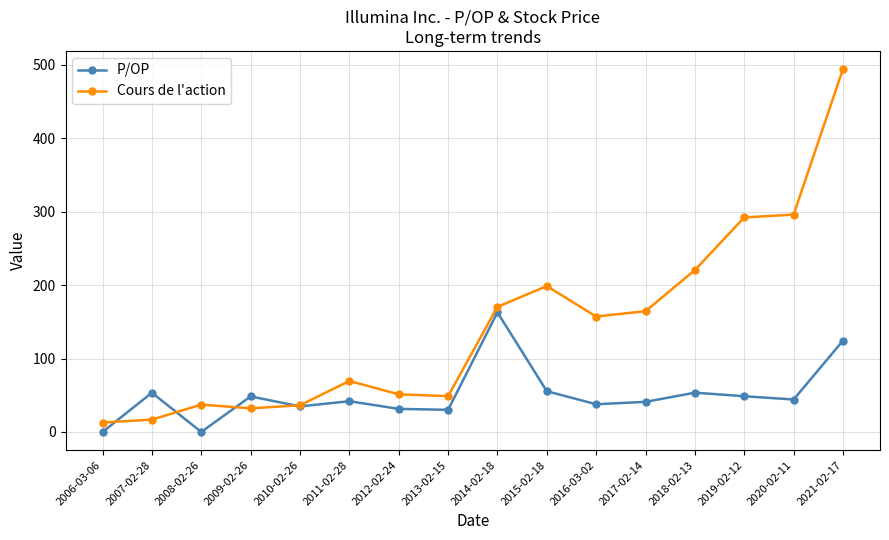

At how many categories does at least one series exceed 19?

15